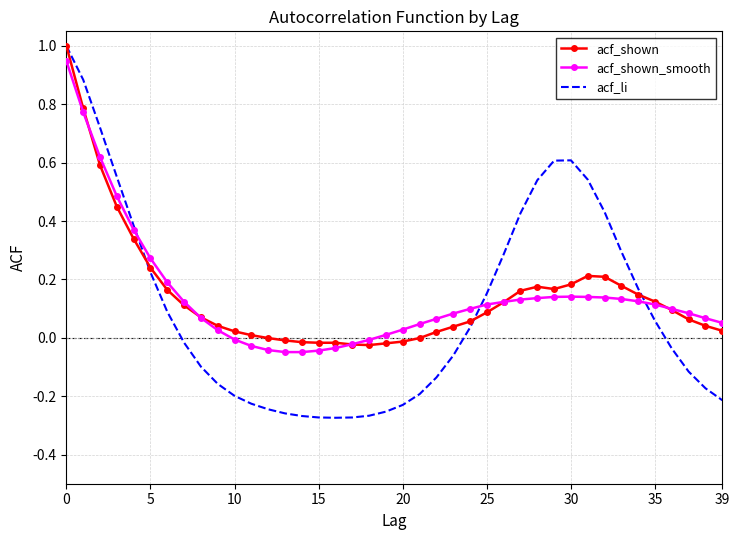

What is the greatest value displayed?

1.0